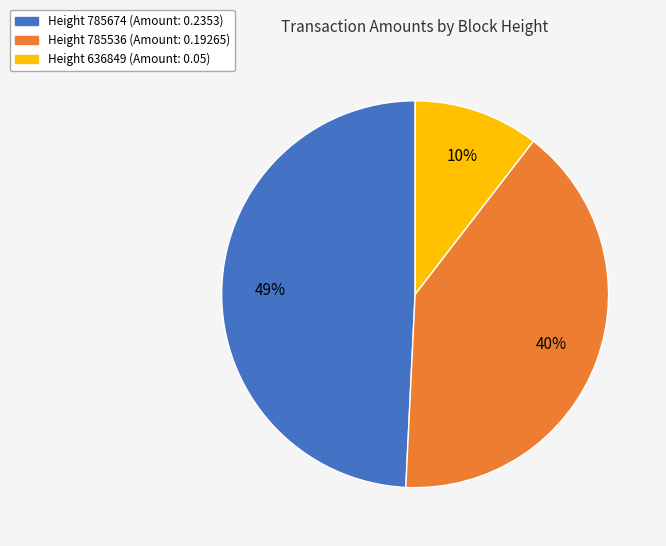

To the nearest percent, what is the difference between the largest and smallest slice percentages?

39%